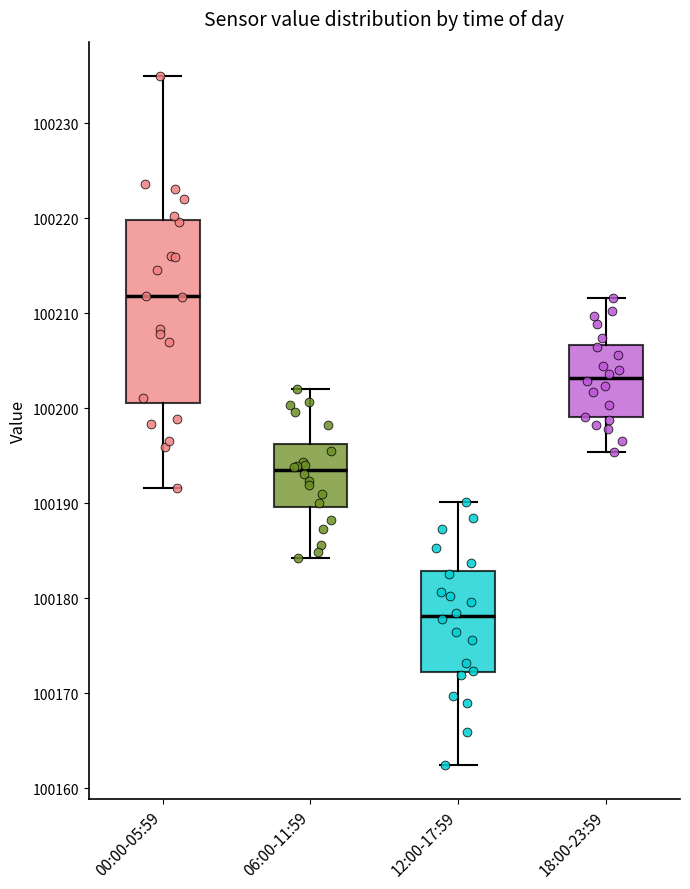

Which box is the tallest, from its lower edge to its upper edge?

00:00-05:59